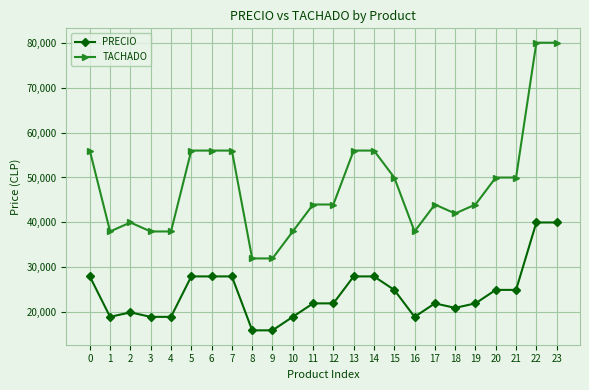

What is the difference between the TACHADO values at 14 and 1?

18000